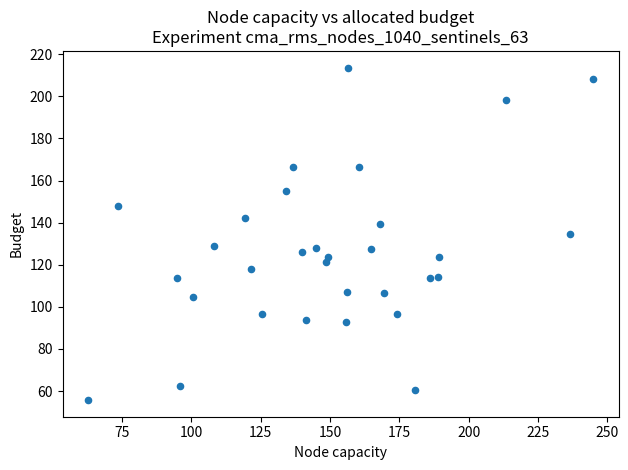

What is the range of Y values (max minus min)?

158.0